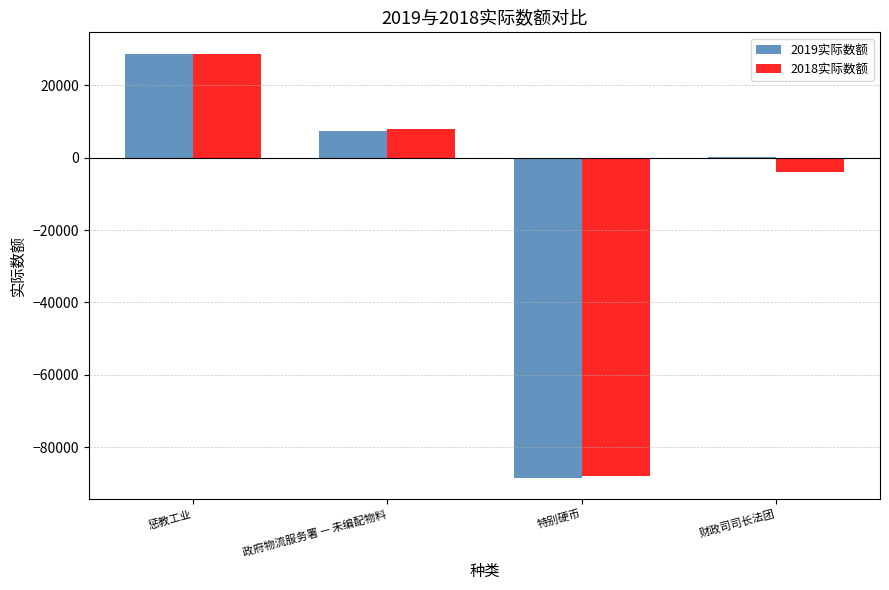

What is the sum of the 2018实际数额 values at 惩教工业 and 政府物流服务署 — 未编配物料?

36464